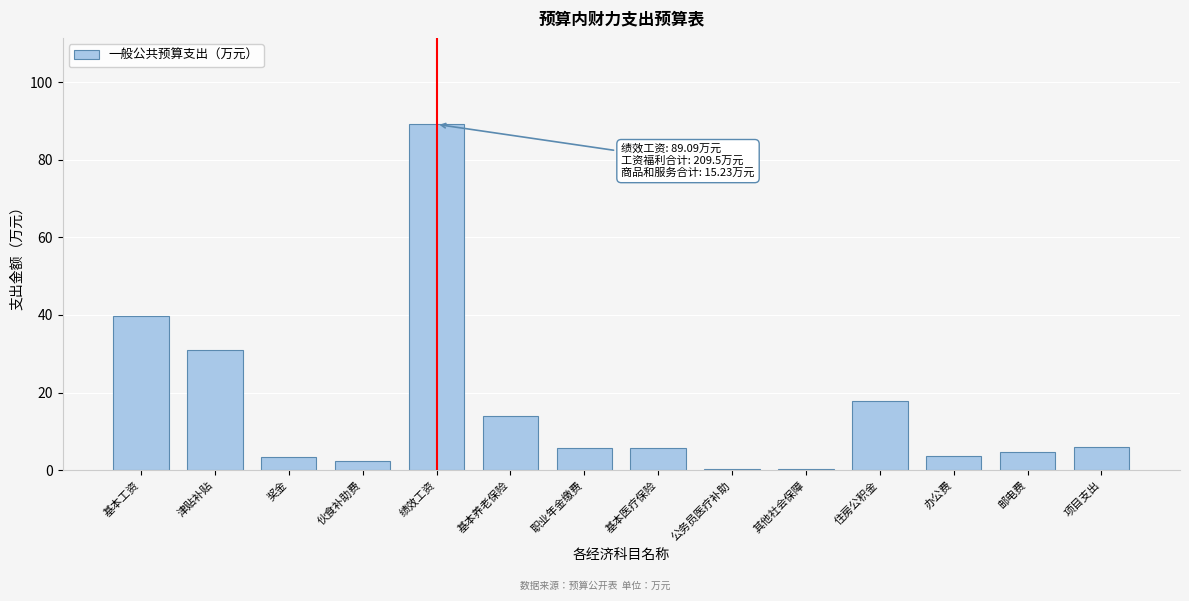

The chart shows a value of 5.6 at 职业年金缴费. True or false?

True